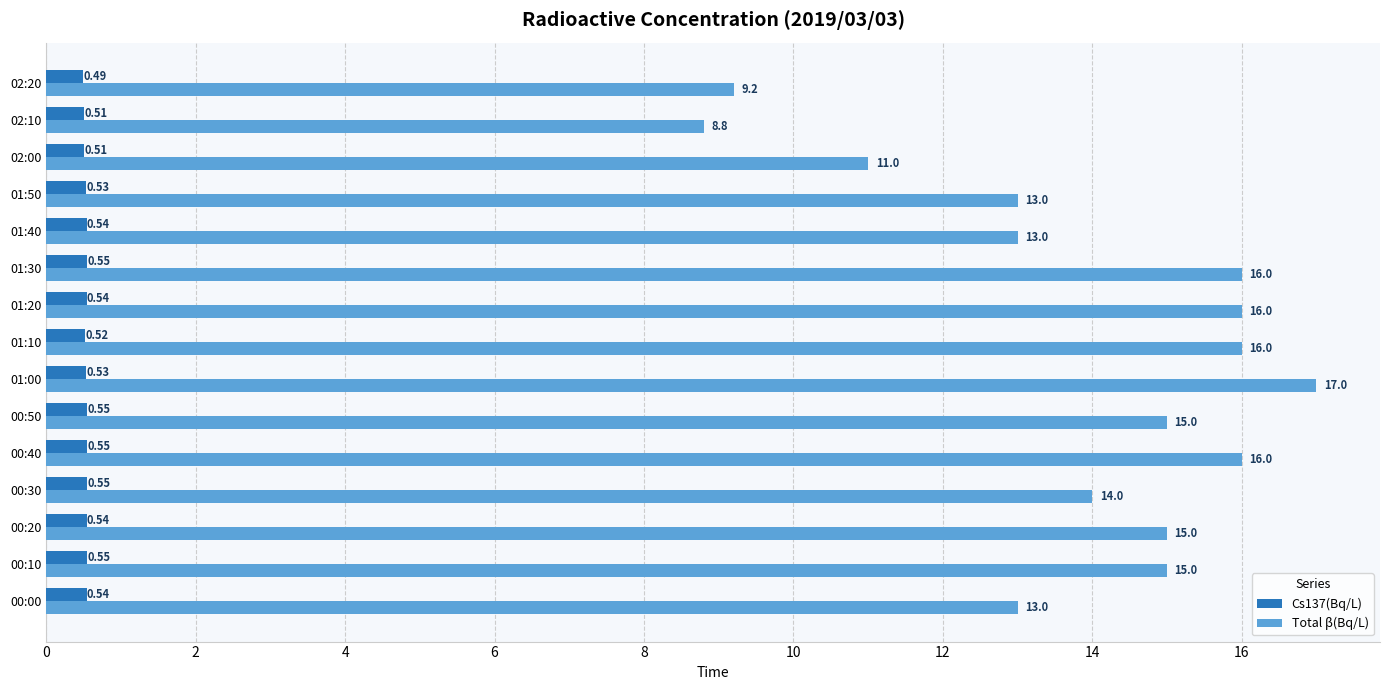

List the series in order of their overall mean, highest first.

Total β(Bq/L), Cs137(Bq/L)